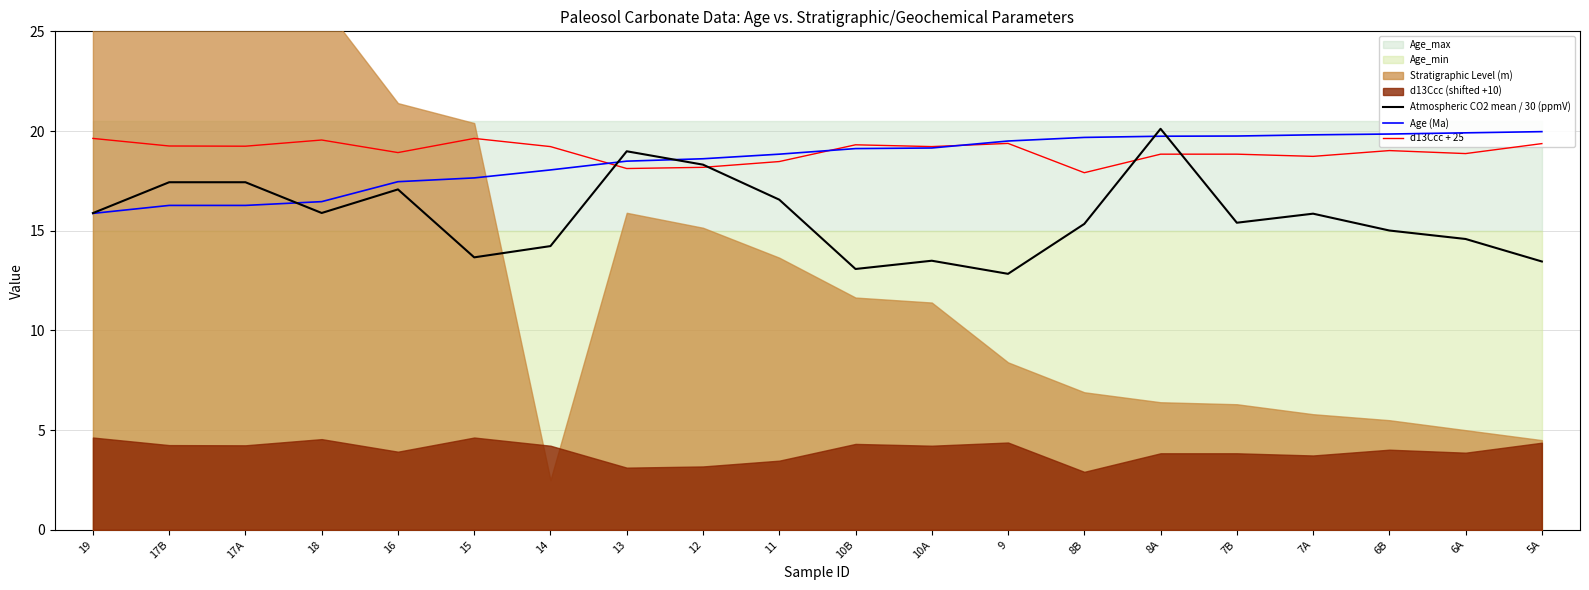

What is the difference between the maximum and minimum values in the Atmospheric CO2 mean / 30 (ppmV) series?

7.3